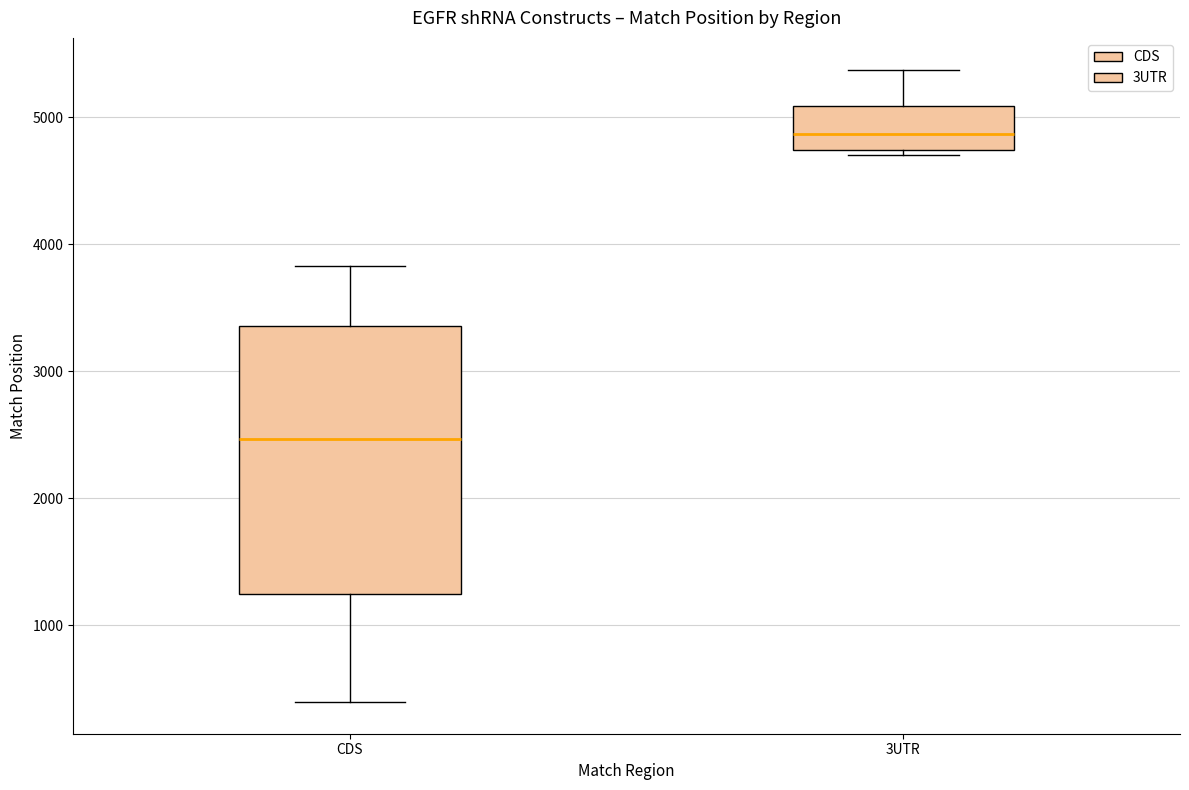

Reading left to right, transcribe this box plot: for each box, give where its median line is, the range the box spans, and where its two whiskers end, as read against the y-axis. The values are not printed on the chart, so give them approximately, as read against the axis.

CDS: median 2500, box 1200 to 3400, whiskers 400 to 3800
3UTR: median 4900, box 4700 to 5100, whiskers 4700 (just below the box's lower edge) to 5400